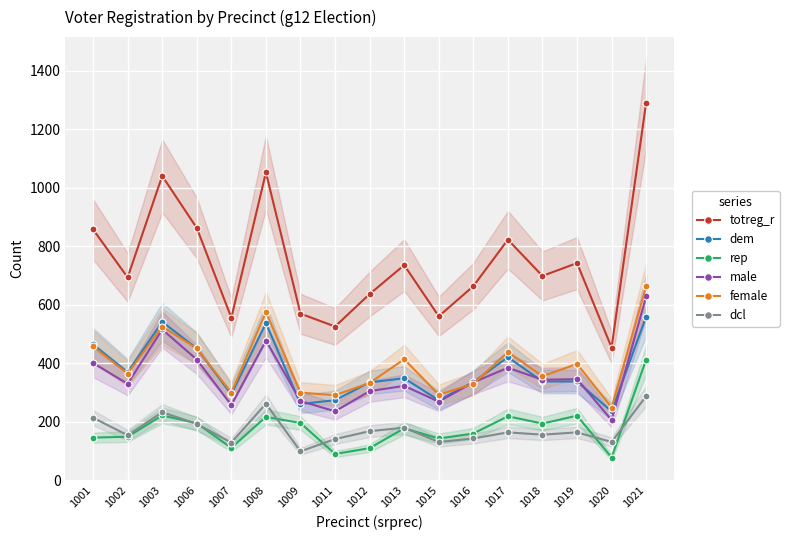

In female, how many points are lower than both neighbors (excluding endpoints)?

6